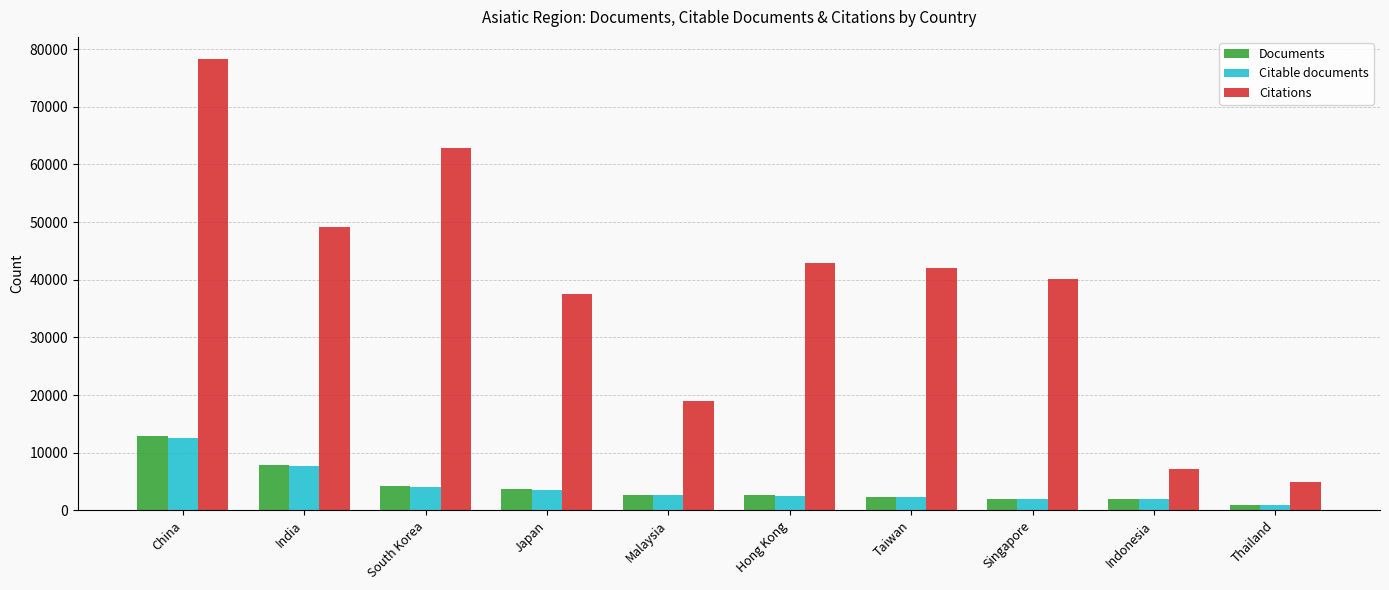

Which category has the lowest value across all series?

Thailand